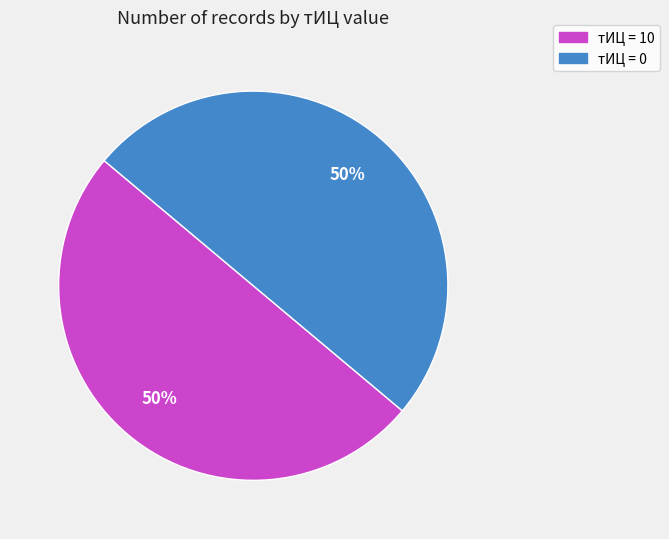

To the nearest percent, what is the average slice percentage?

50%